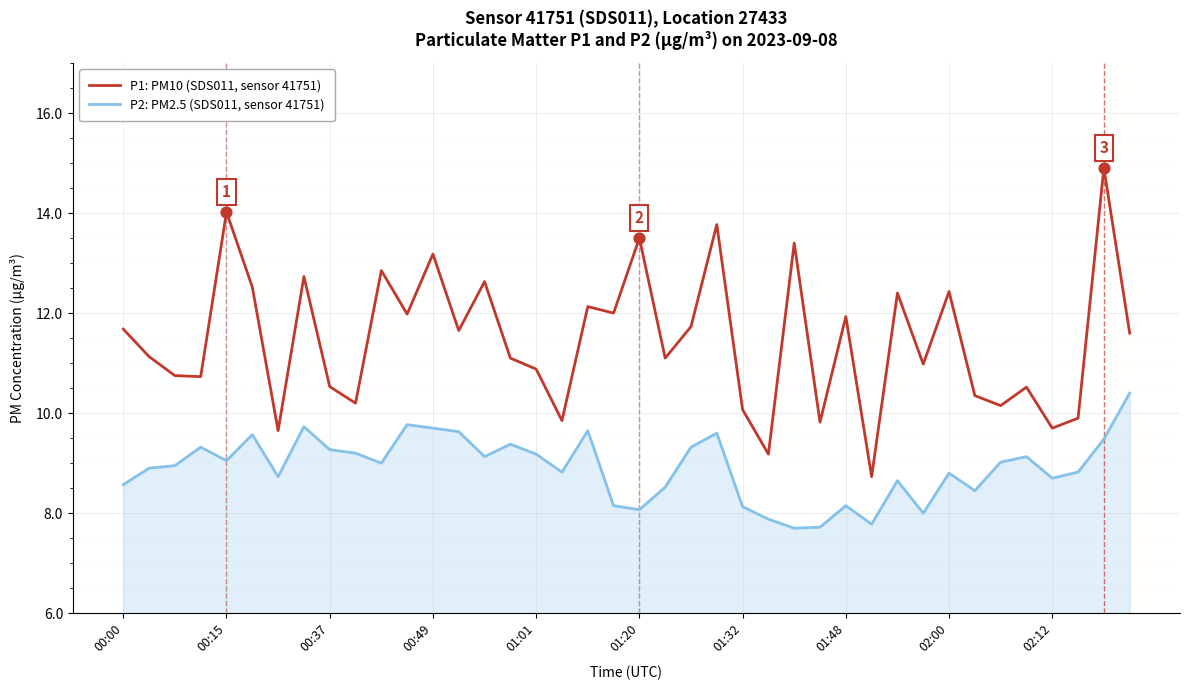

Which series has the largest total across all categories?

P1: PM10 (SDS011, sensor 41751)